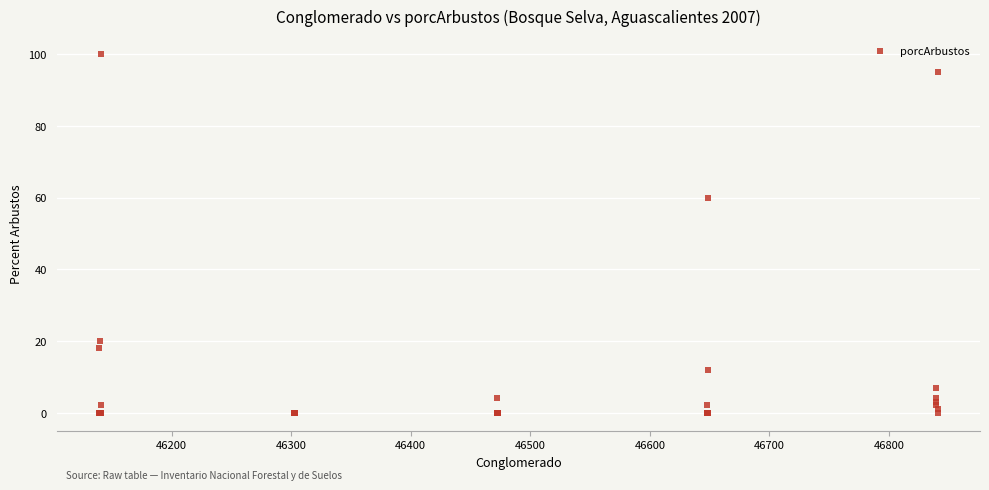

What Y value in the scatter plot is closest to 50?

60